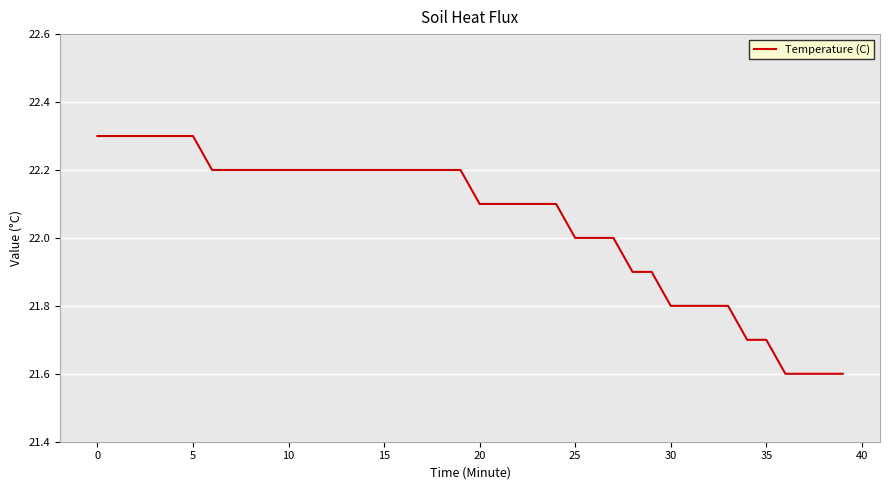

Count the number of data series in this chart.

1